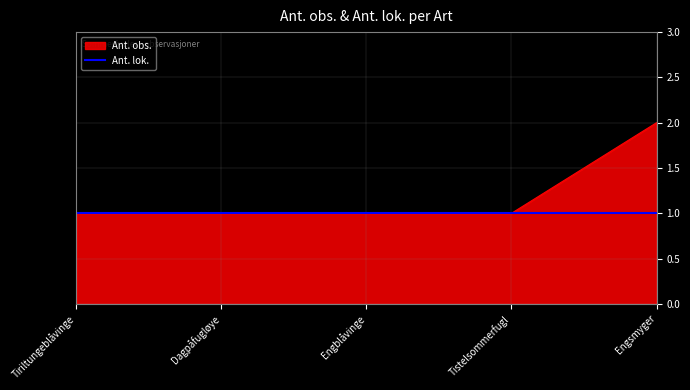

Is it true that Ant. lok. equals 0 at Tistelsommerfugl?

False